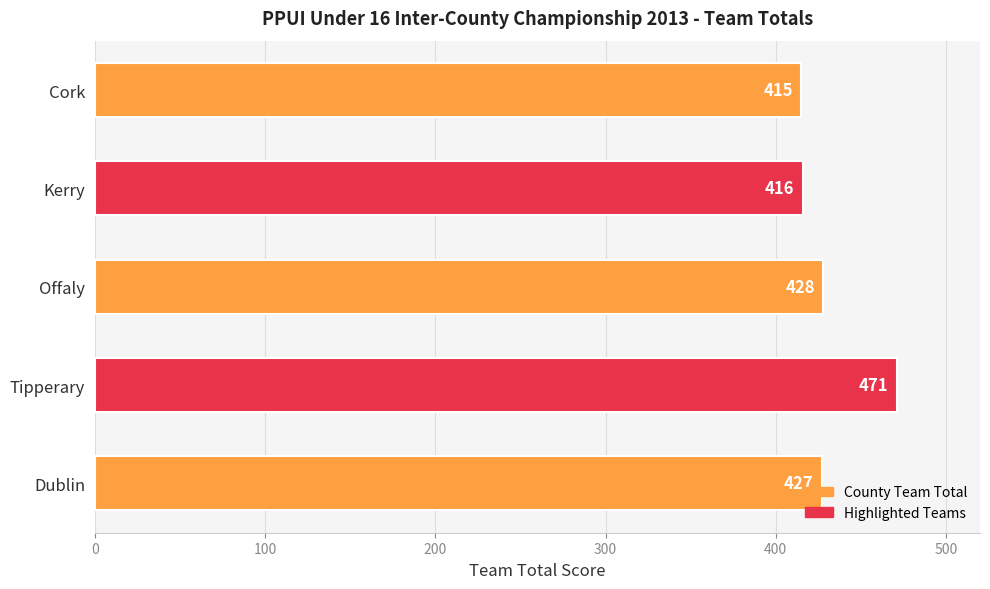

Does the chart contain stacked bars?

No